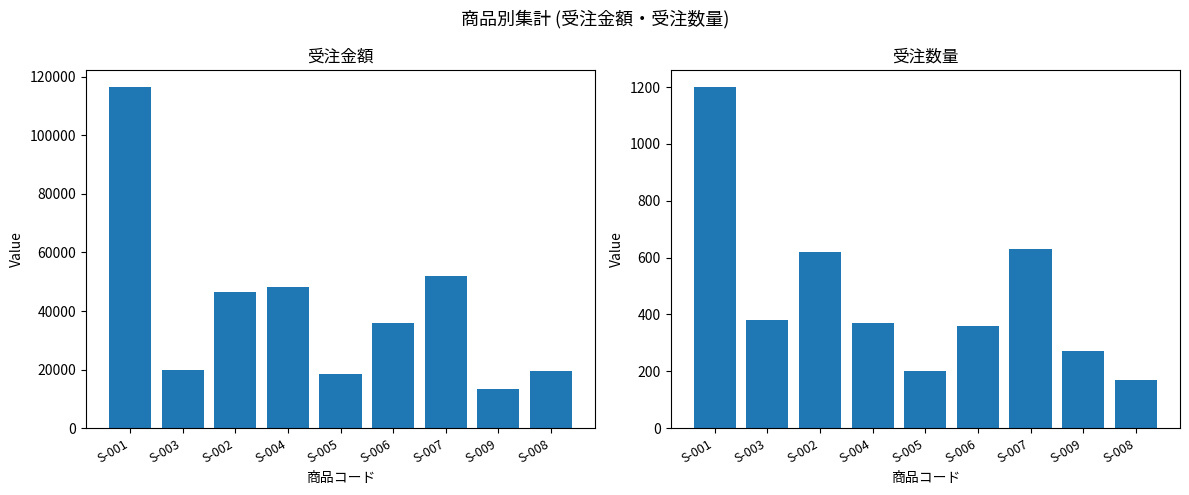

Reading left to right, what are all the values shown in this chart?

受注金額: S-001=116500	S-003=19900	S-002=46500	S-004=48100	S-005=18450	S-006=36000	S-007=51900	S-009=13500	S-008=19500
受注数量: S-001=1200	S-003=380	S-002=620	S-004=370	S-005=200	S-006=360	S-007=630	S-009=270	S-008=170